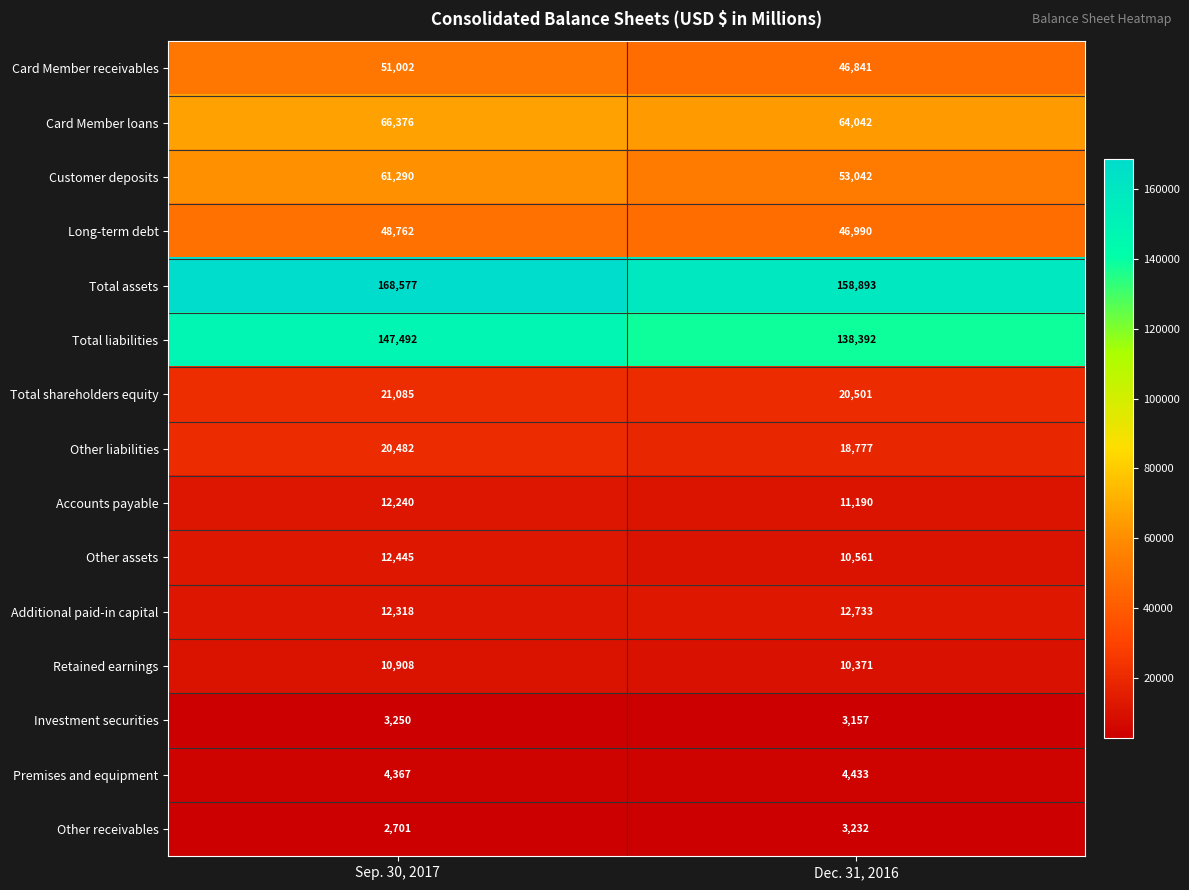

What is the minimum value shown in the chart?

2701